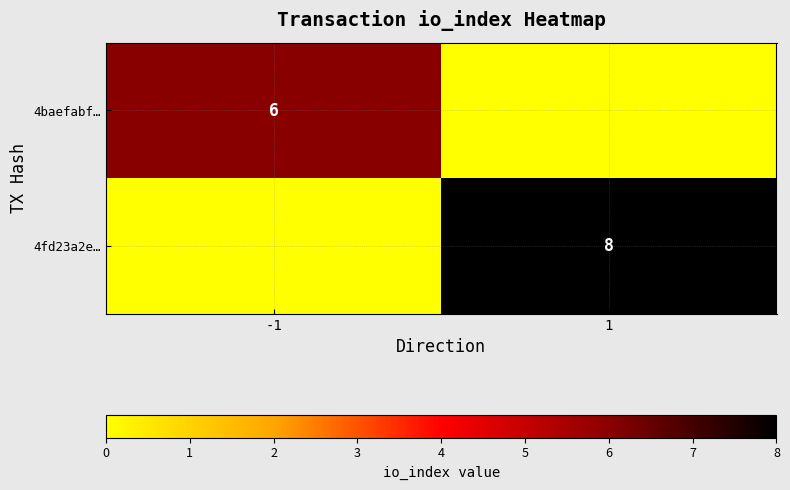

Which has a higher value, -1 or 1?

-1